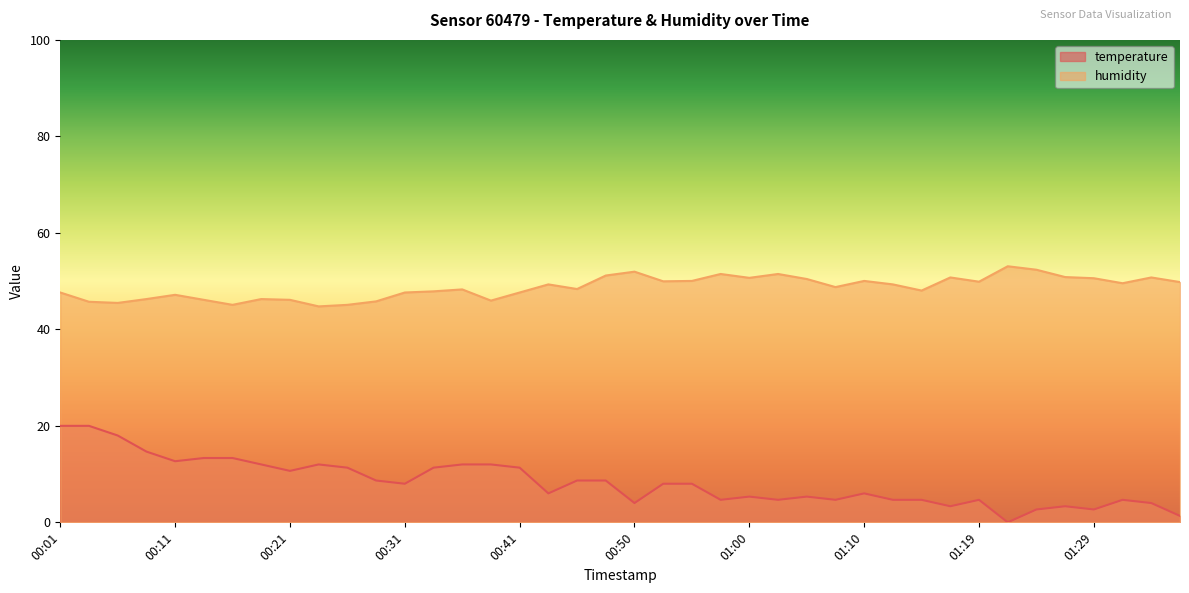

Reading right to left, what are all the values shown in this chart?

temperature: 1.3	4.0	4.7	2.7	3.3	2.7	0.0	4.7	3.3	4.7	4.7	6.0	4.7	5.3	4.7	5.3	4.7	8.0	8.0	4.0	8.7	8.7	6.0	11.3	12.0	12.0	11.3	8.0	8.7	11.3	12.0	10.7	12.0	13.3	13.3	12.7	14.7	18.0	20.0	20.0
humidity: 49.8	50.8	49.6	50.6	50.8	52.4	53.1	49.9	50.8	48.0	49.3	50.0	48.8	50.4	51.5	50.7	51.5	50.0	50.0	52.0	51.2	48.4	49.3	47.6	46.0	48.3	47.9	47.6	45.8	45.1	44.8	46.1	46.3	45.1	46.1	47.2	46.3	45.5	45.7	47.6